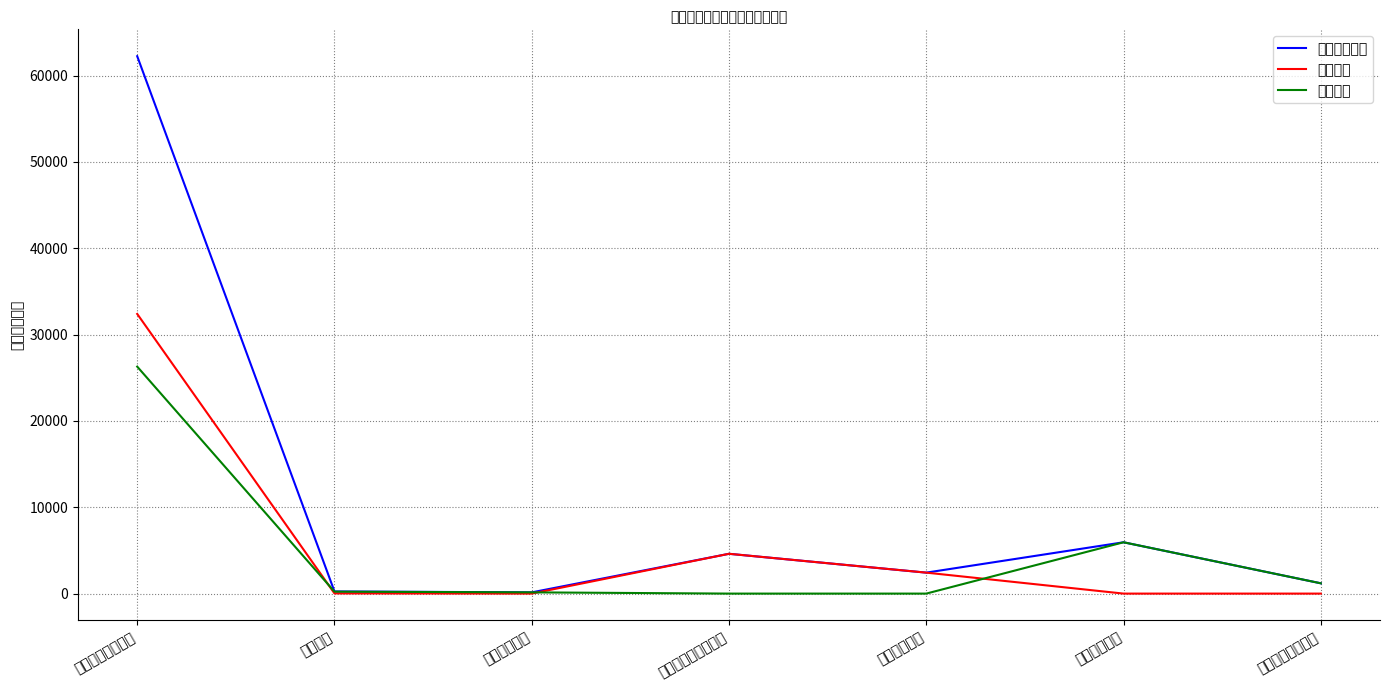

How many positive values does the 基本支出 series have?

4